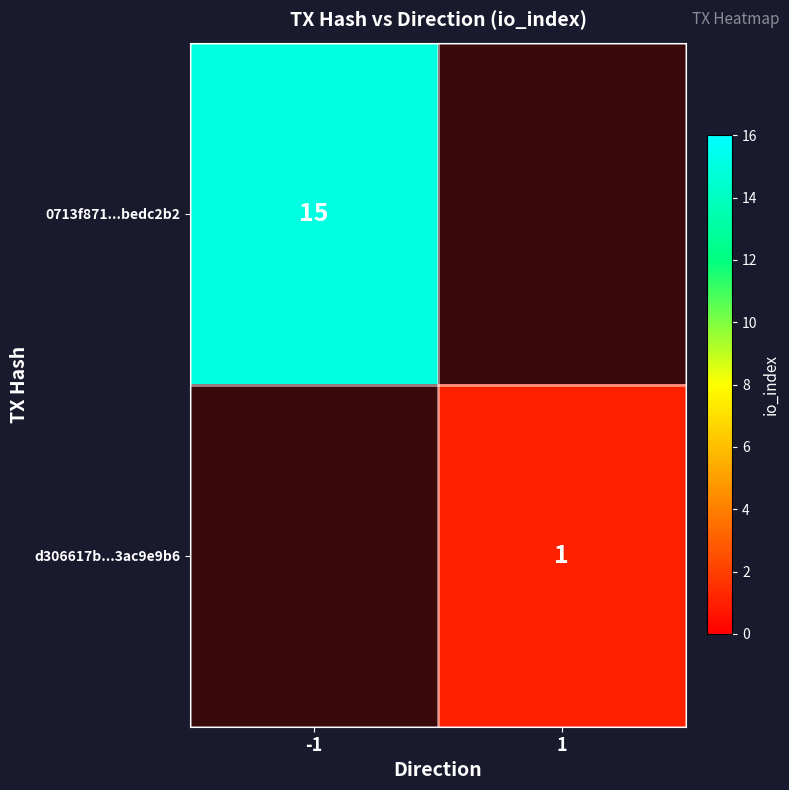

The d306617b...3ac9e9b6 series shows 0 at 1. True or false?

False